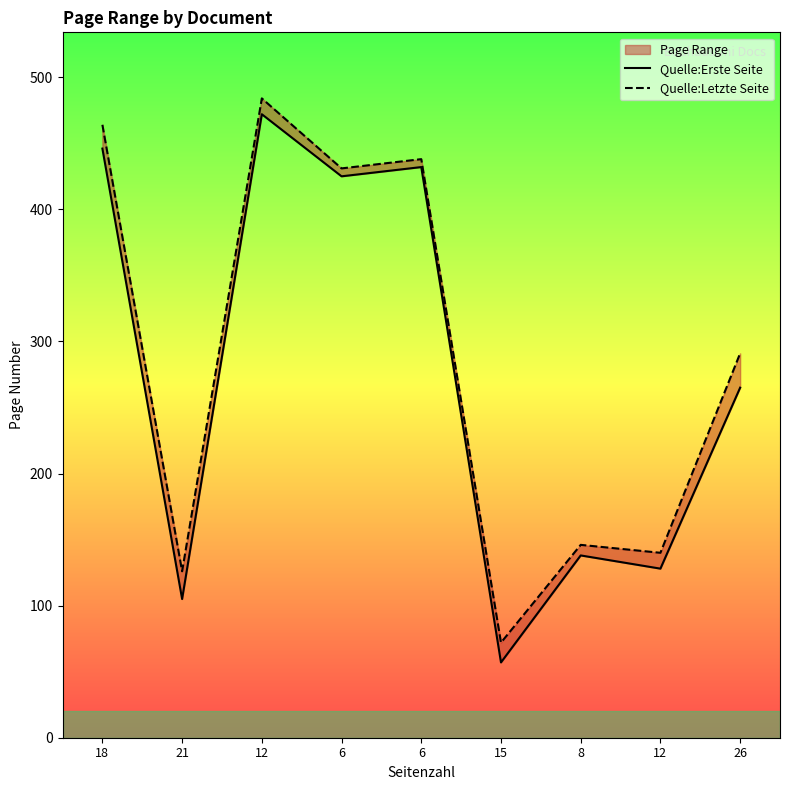

Which series has the largest total across all categories?

Quelle:Letzte Seite